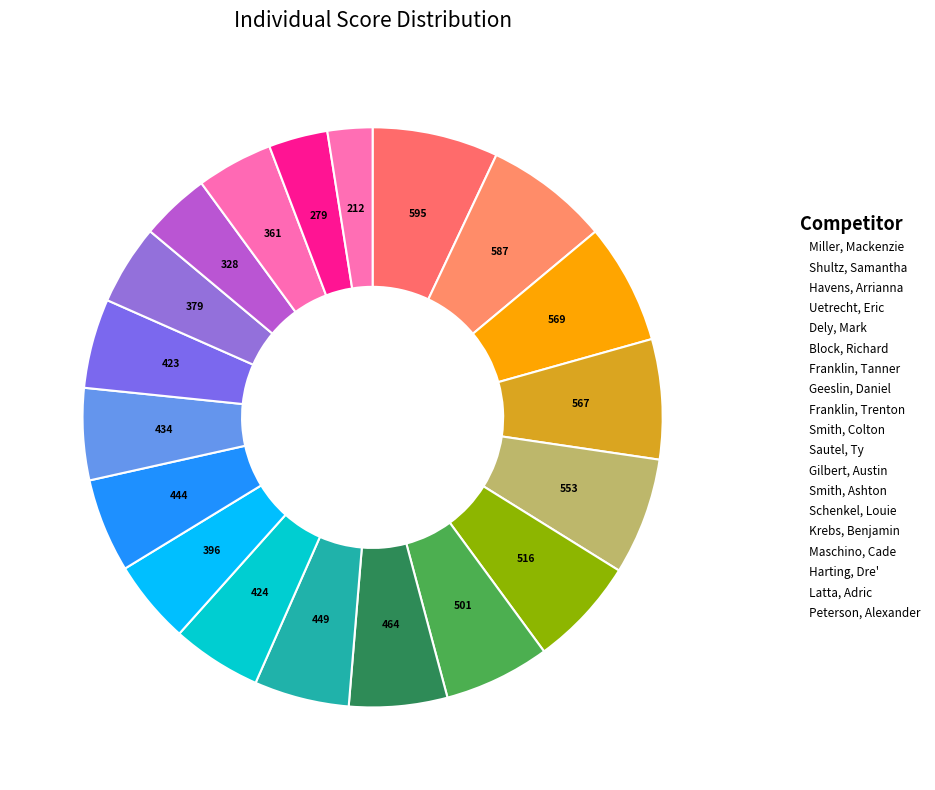

What percentage is NOT represented by Block, Richard?

93.9%